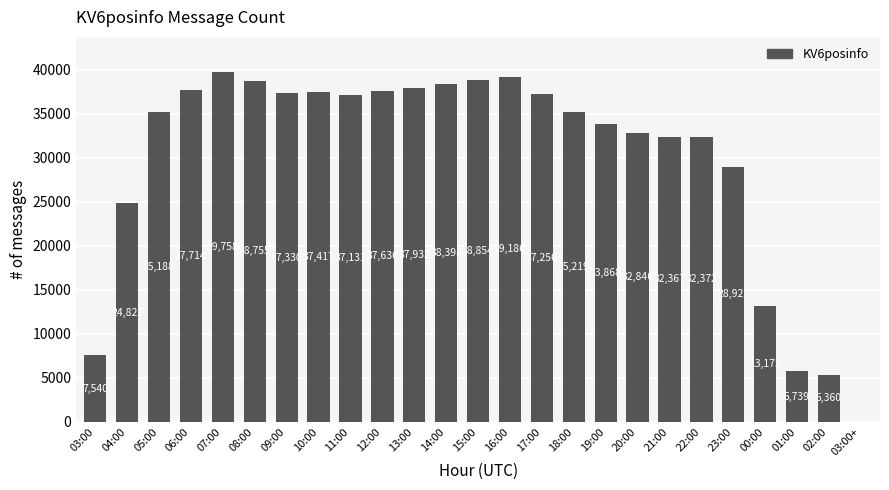

Which has a higher value, 03:00+ or 09:00?

09:00